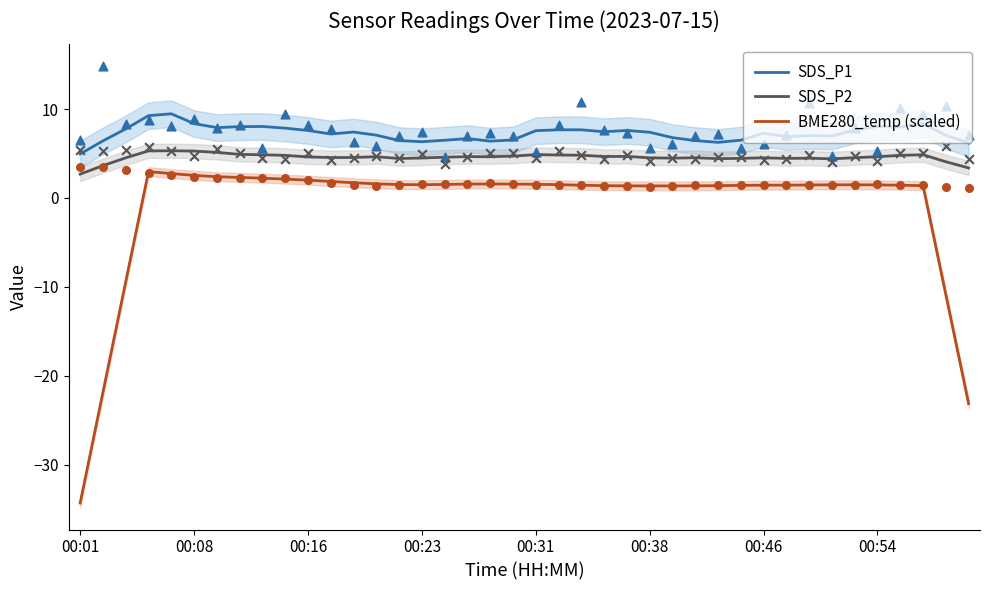

At how many categories does at least one series exceed -7?

40